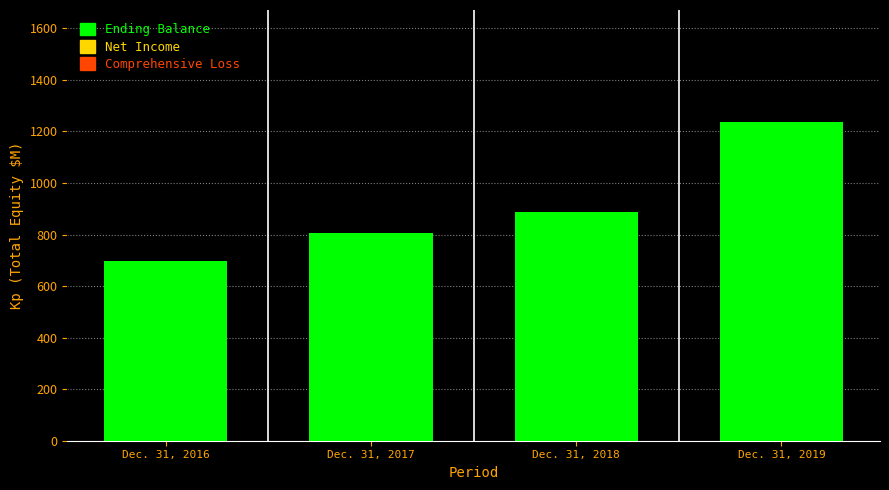

What is the approximate value at Dec. 31, 2017?

805.2